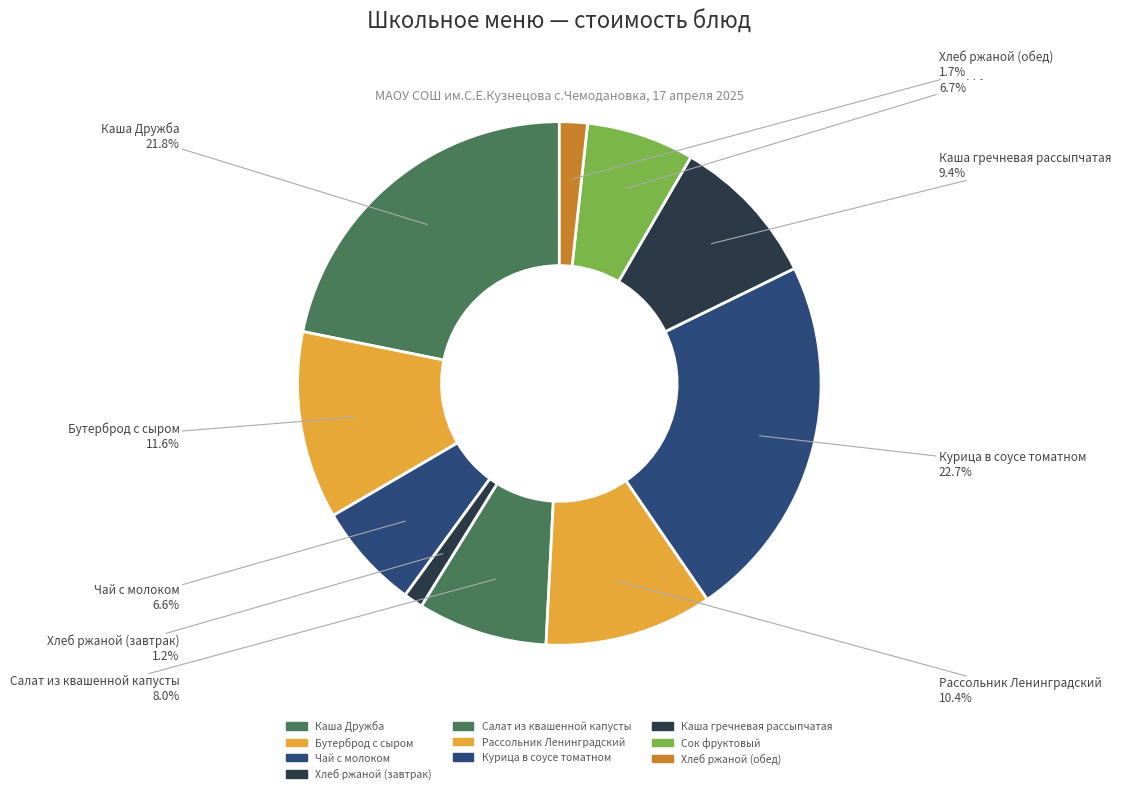

To the nearest percent, what is the average slice percentage?

10%